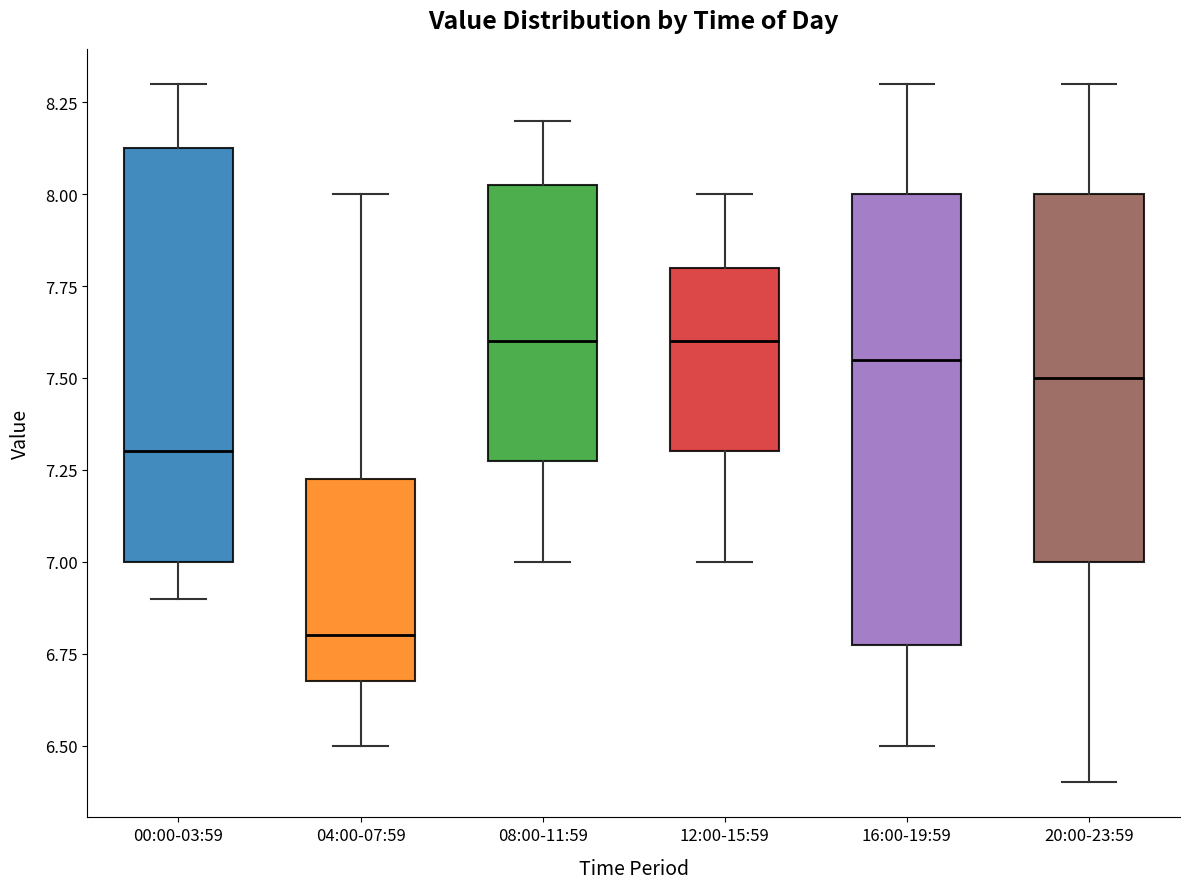

Reading left to right, read every box against the y-axis: the position of its median line, the range the box covers, and the ends of its whiskers. The values are not printed on the chart, so give them approximately, as read against the axis.

00:00-03:59: median 7.30, box 7.00 to 8.15, whiskers 6.90 to 8.30
04:00-07:59: median 6.80, box 6.70 to 7.25, whiskers 6.50 to 8.00
08:00-11:59: median 7.60, box 7.30 to 8.05, whiskers 7.00 to 8.20
12:00-15:59: median 7.60, box 7.30 to 7.80, whiskers 7.00 to 8.00
16:00-19:59: median 7.55, box 6.80 to 8.00, whiskers 6.50 to 8.30
20:00-23:59: median 7.50, box 7.00 to 8.00, whiskers 6.40 to 8.30